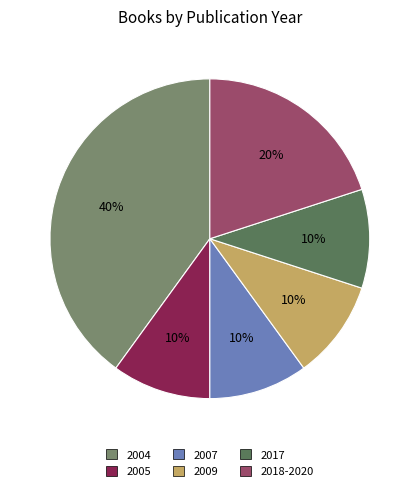

The 2004 slice represents 32% of the pie. True or false?

False